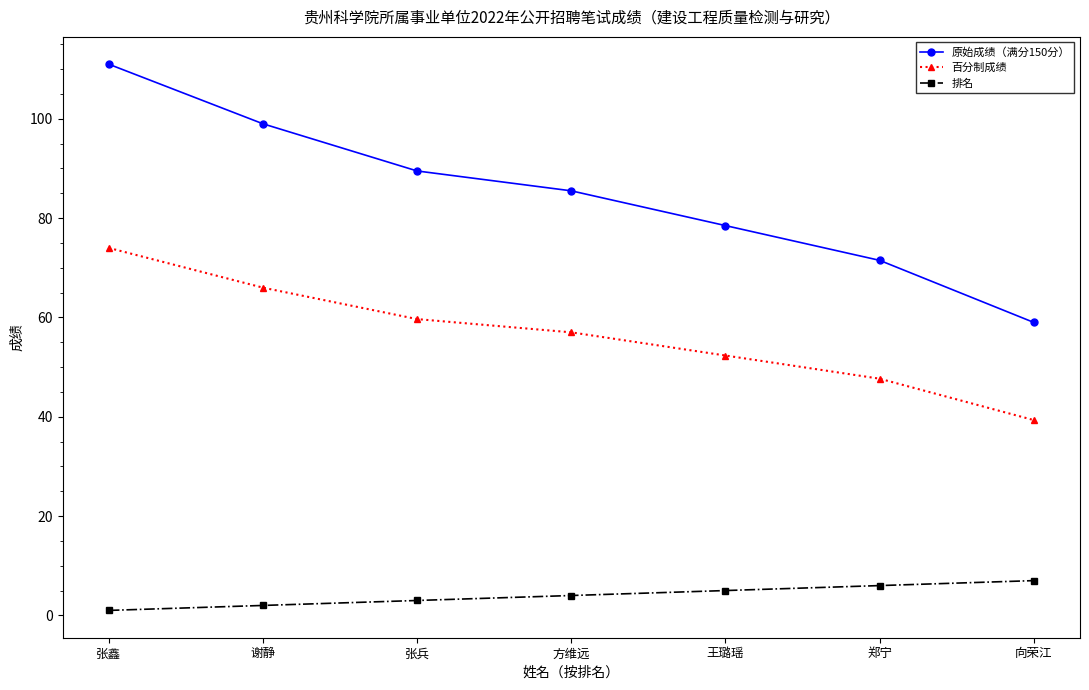

True or false: 百分制成绩 and 原始成绩（满分150分） cross at least once.

False